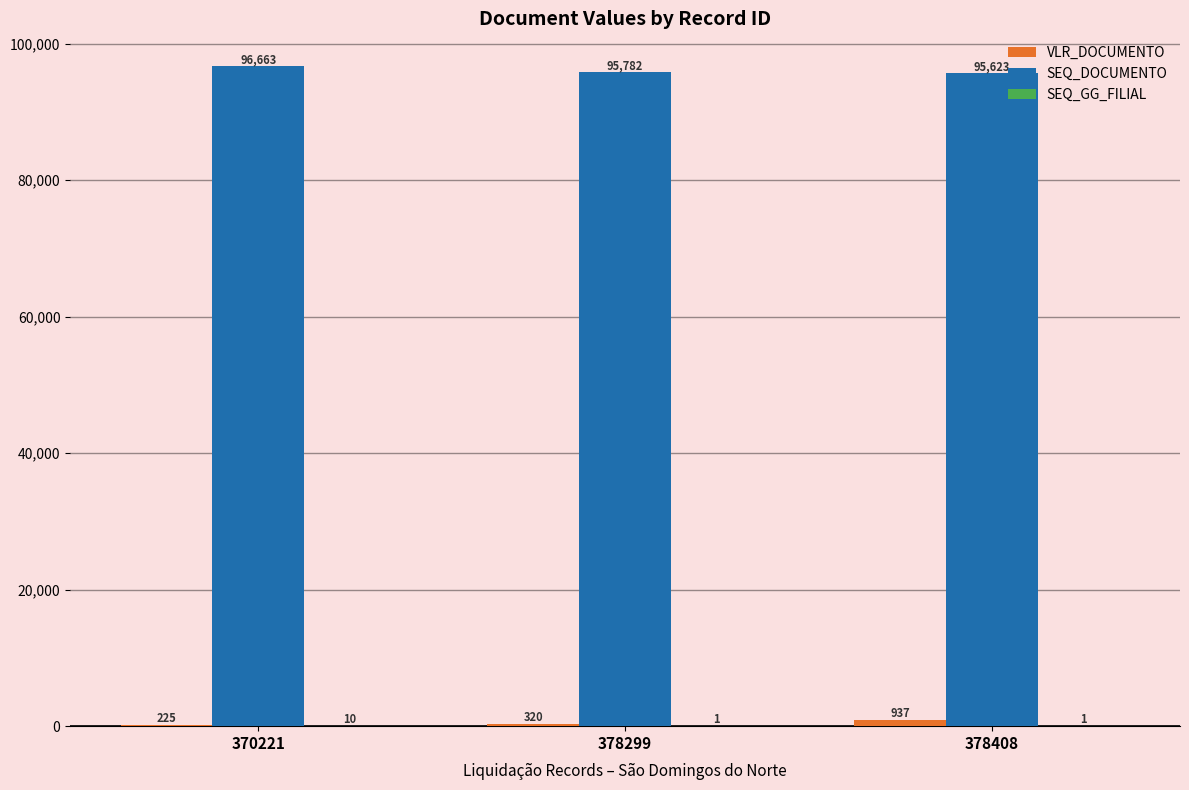

How many groups of bars are there?

3